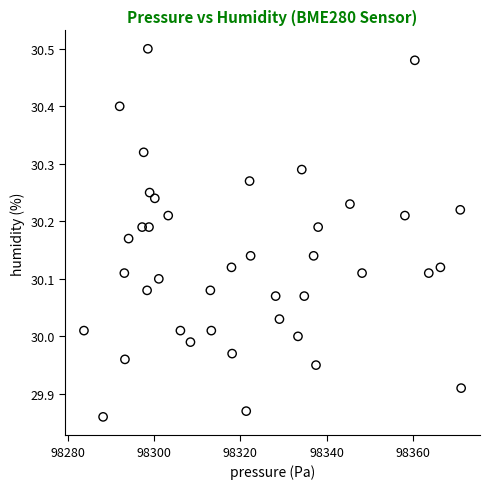

What is the range of Y values (max minus min)?

0.6